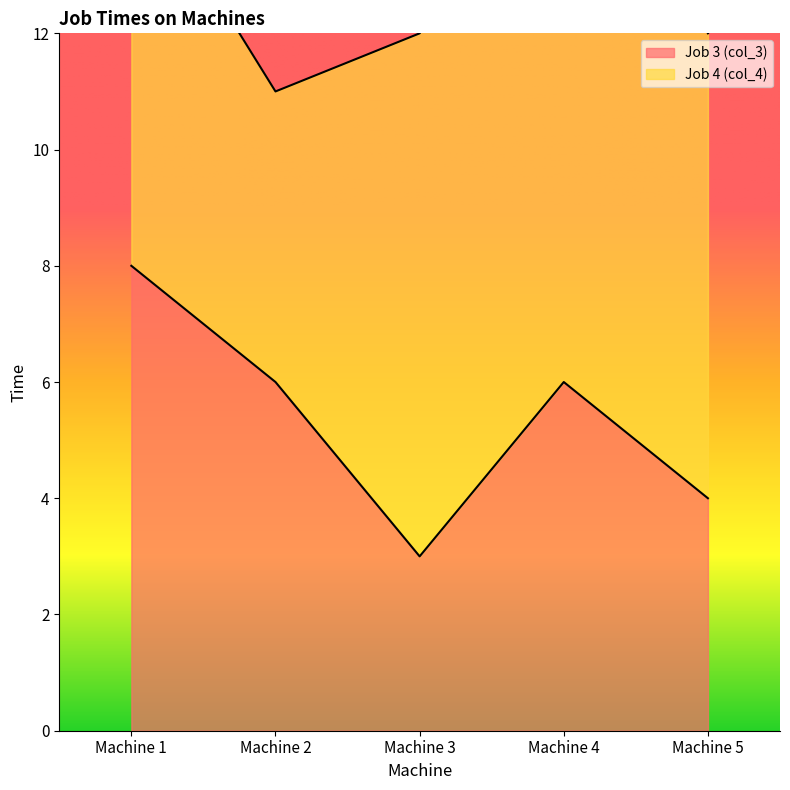

True or false: the data shows 6 at Machine 5.

False